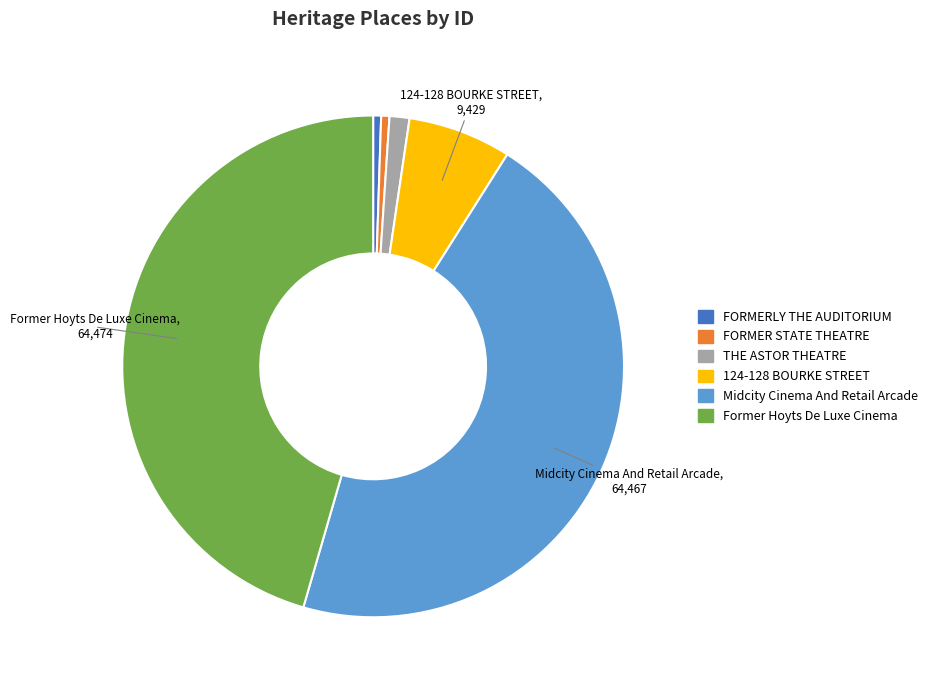

Does Former Hoyts De Luxe Cinema represent more than half of the total?

No